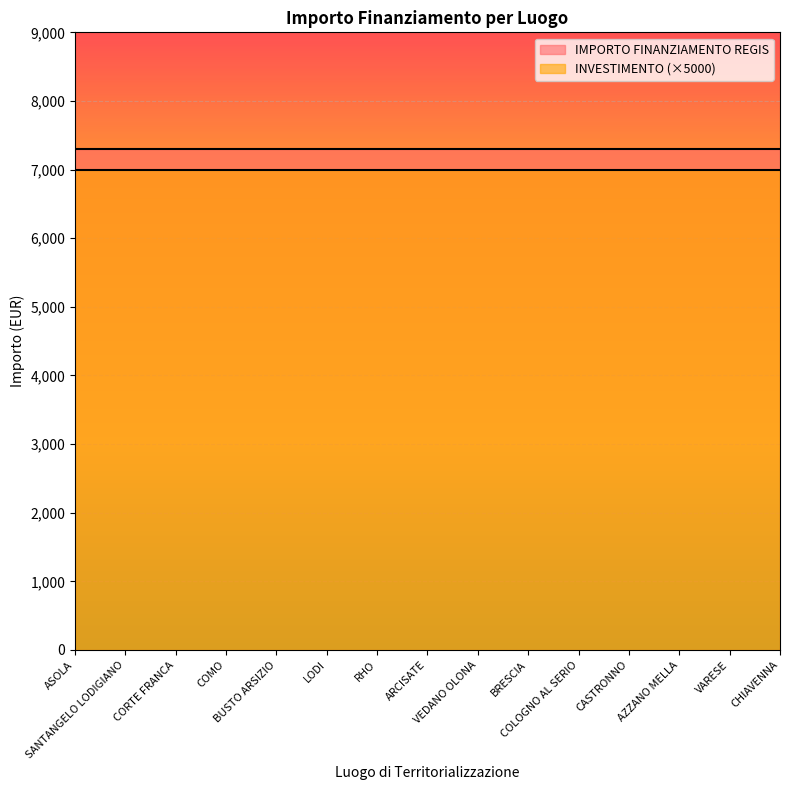

At CHIAVENNA, list the series in order from largest to smallest.

IMPORTO FINANZIAMENTO REGIS, INVESTIMENTO (×5000)